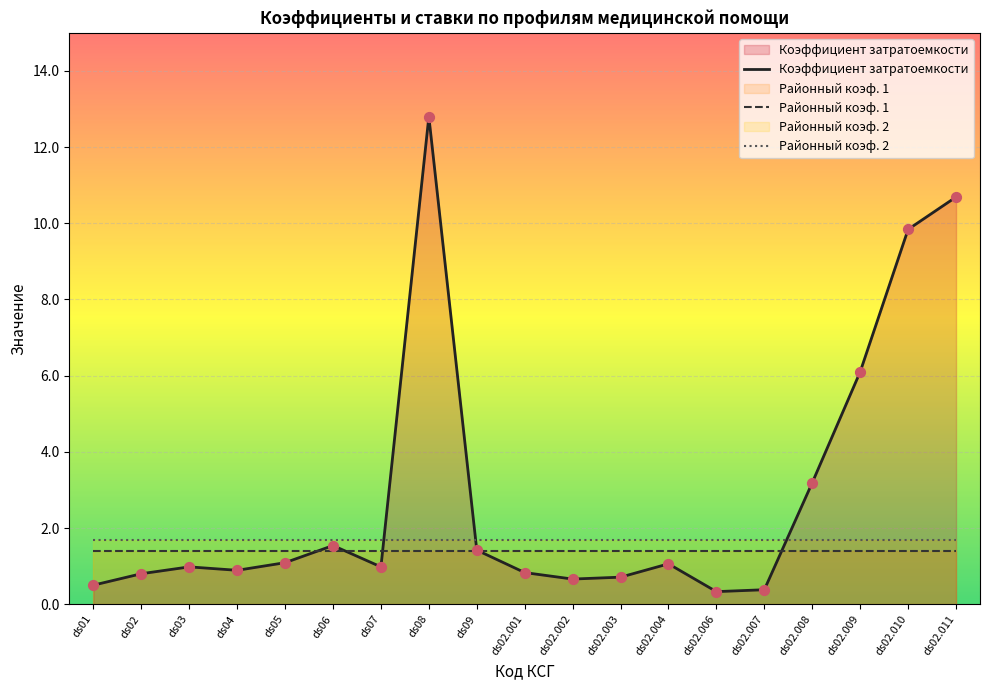

Which series reaches the maximum Y coordinate?

Коэффициент затратоемкости